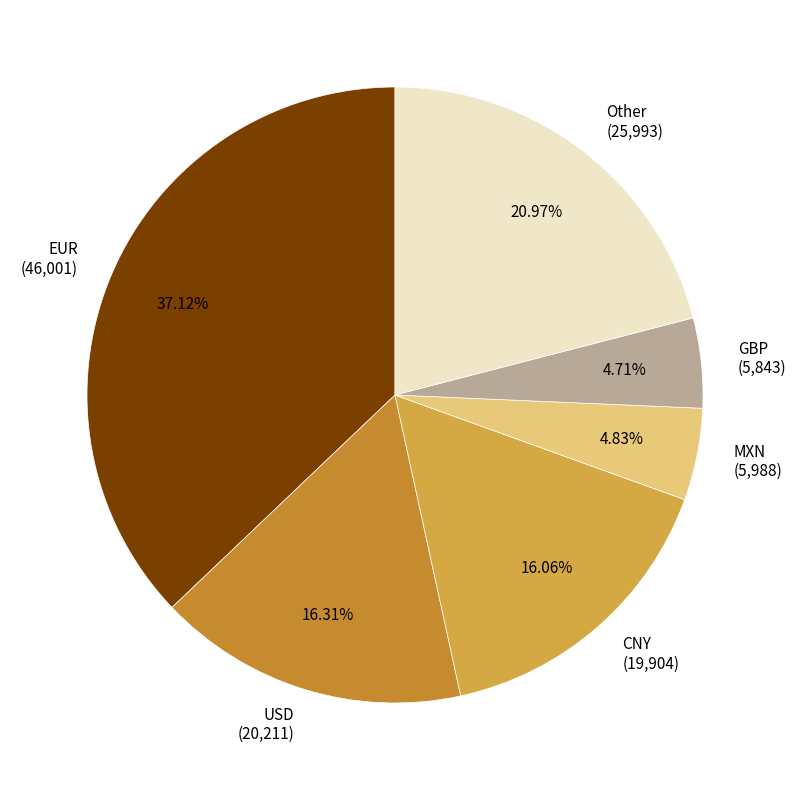

Which category has the biggest portion of the pie?

EUR